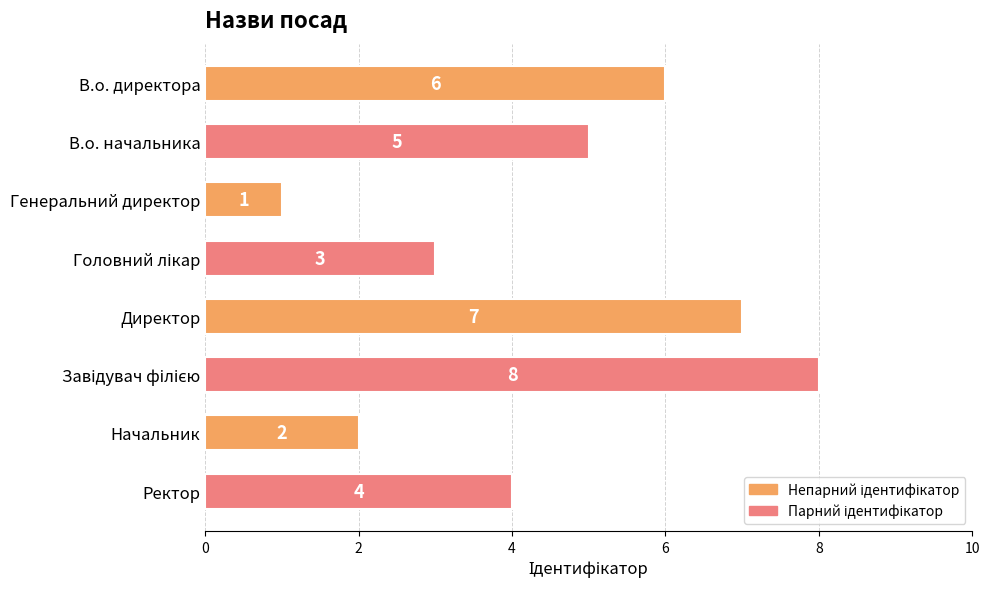

True or false: the data shows 1 at Генеральний директор.

True